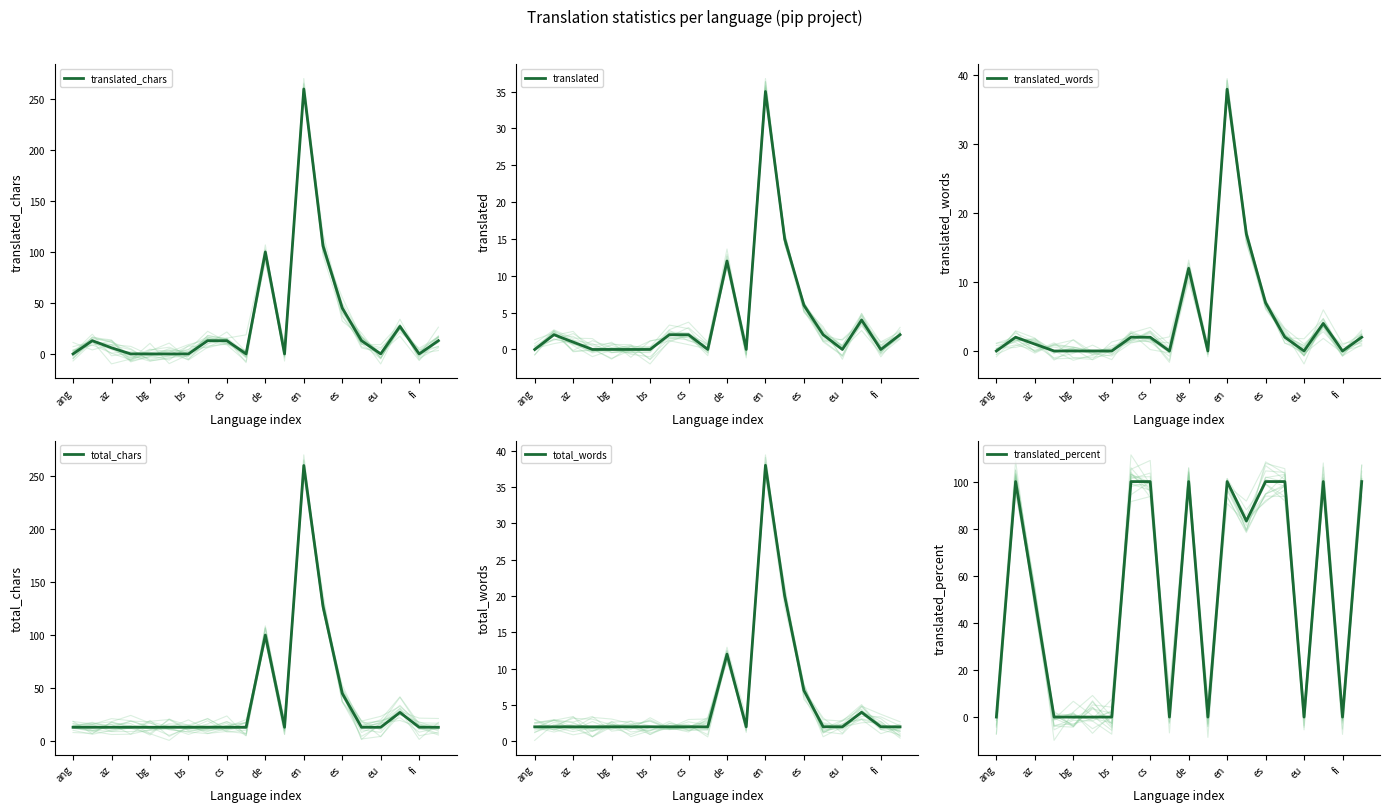

Is this an area chart (filled region under the line)?

No